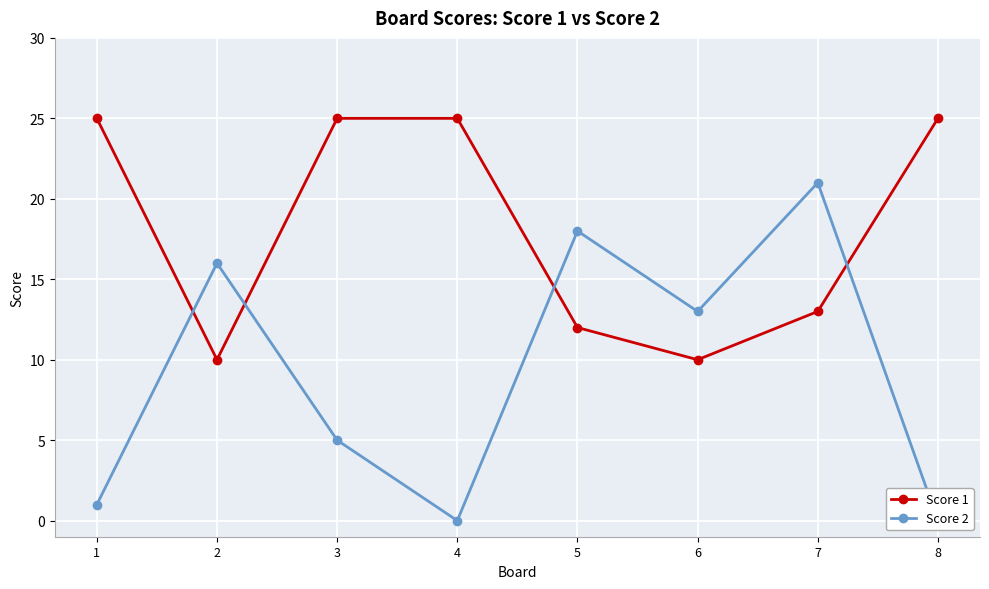

How many values in the Score 1 series are below 25?

4